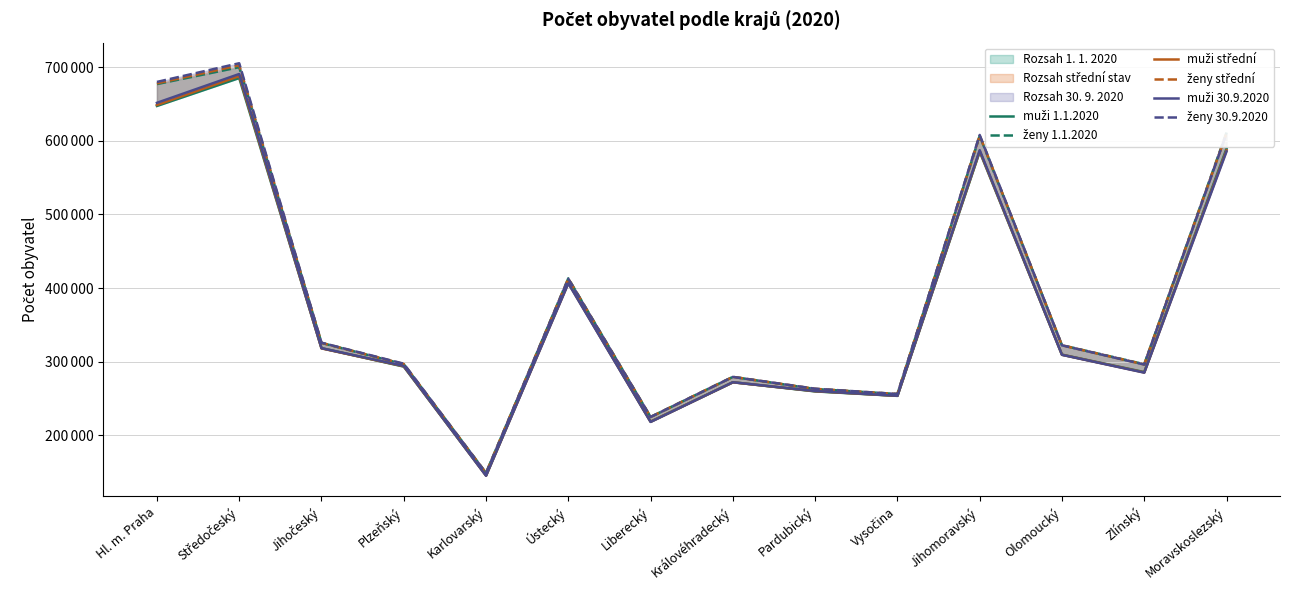

Which series has the largest total across all categories?

ženy 30.9.2020